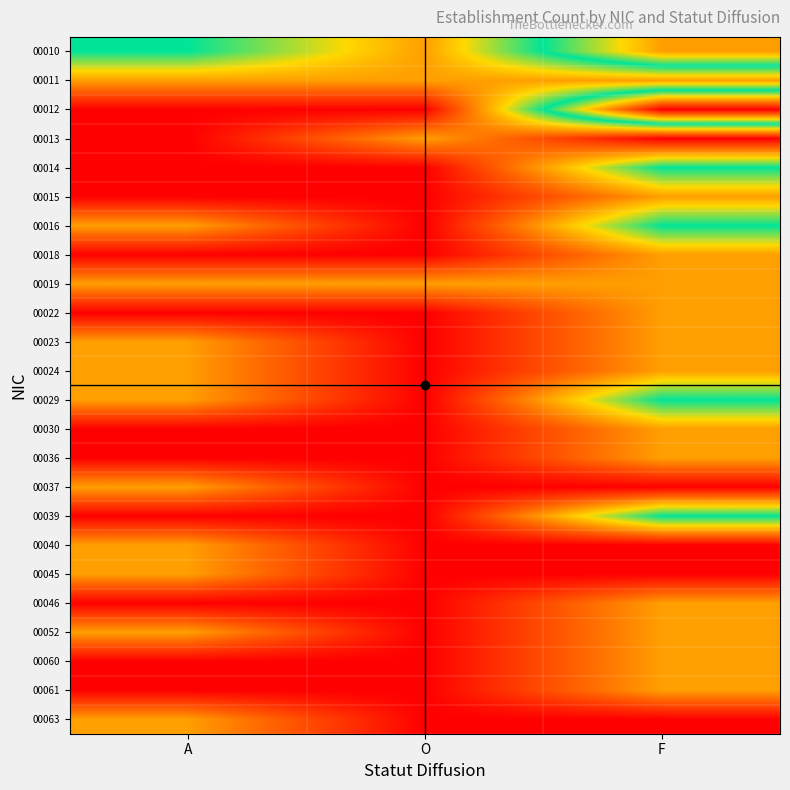

Rank the series by their maximum value, from lowest to highest.

00013, 00015, 00018, 00022, 00023, 00024, 00030, 00036, 00037, 00040, 00045, 00046, 00052, 00060, 00061, 00063, 00014, 00016, 00029, 00039, 00010, 00012